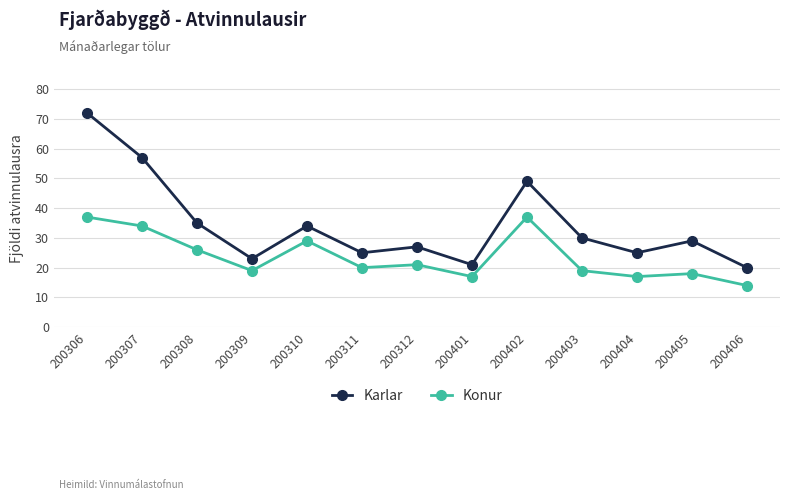

Which category has the lowest value across all series?

200406